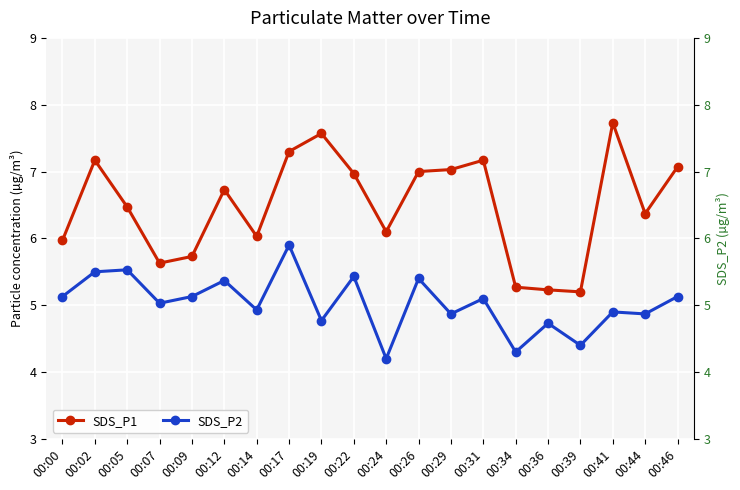

True or false: SDS_P2 and SDS_P1 cross at least once.

False